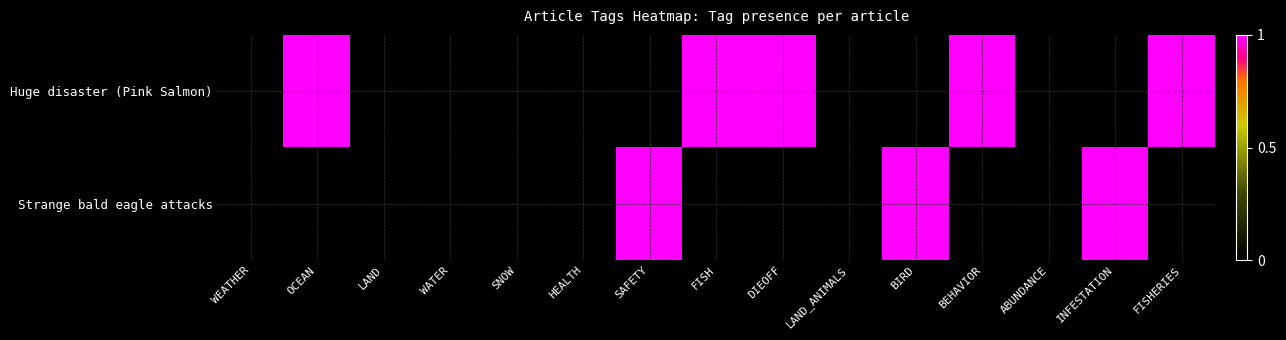

At SAFETY, list the series in order from smallest to largest.

Huge disaster (Pink Salmon), Strange bald eagle attacks